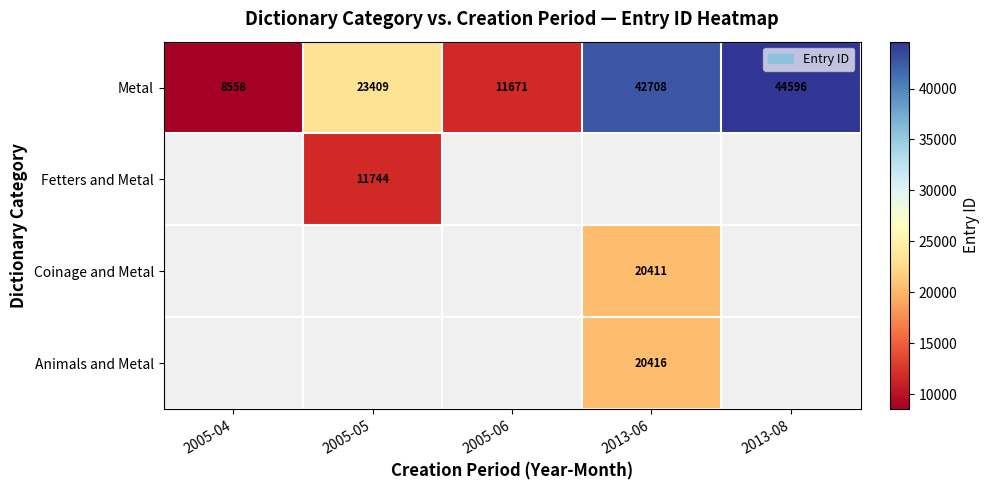

Rank the categories by Metal value from highest to lowest.

2013-08, 2013-06, 2005-05, 2005-06, 2005-04